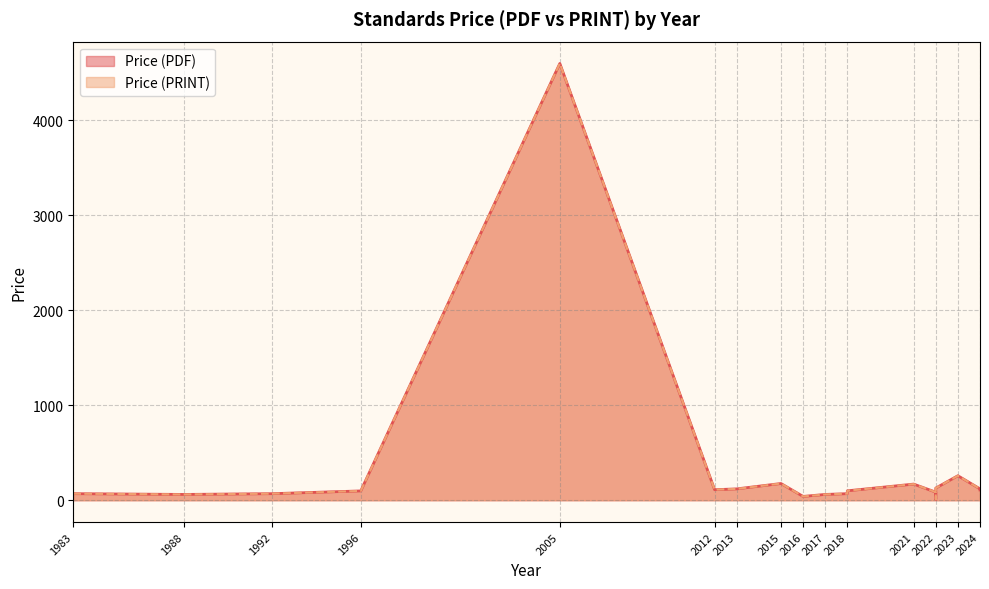

How many categories are shown in the chart?

20